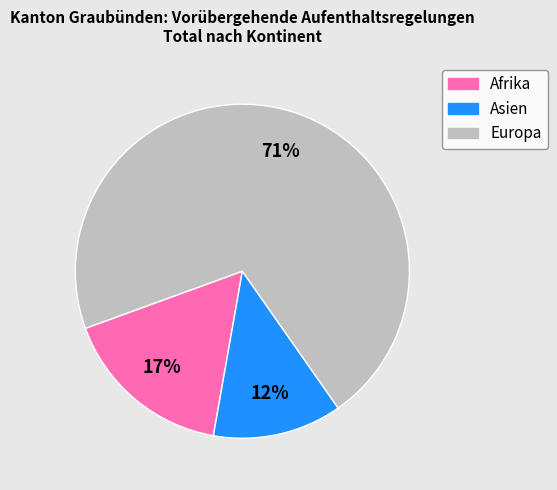

Which has a higher value, Afrika or Asien?

Afrika